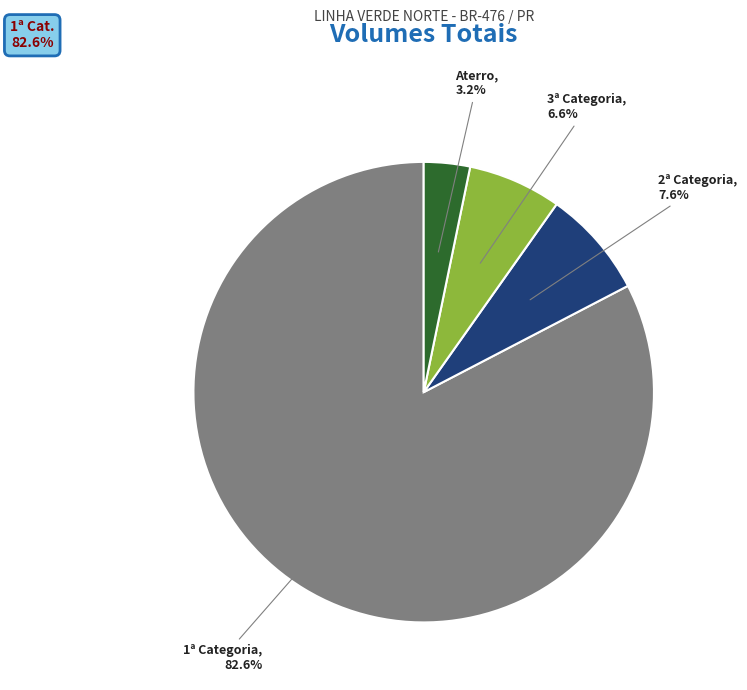

Between 2ª Categoria and 3ª Categoria, which is larger?

2ª Categoria